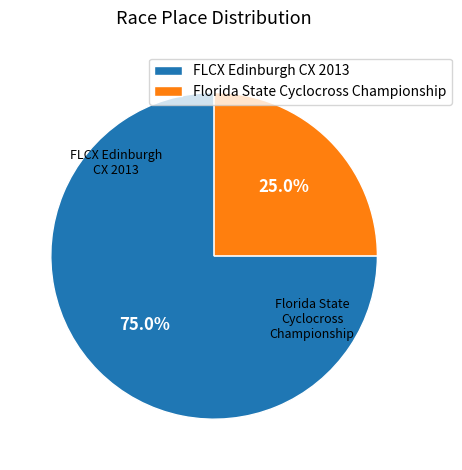

Which category has the smallest portion of the pie?

Florida State Cyclocross Championship